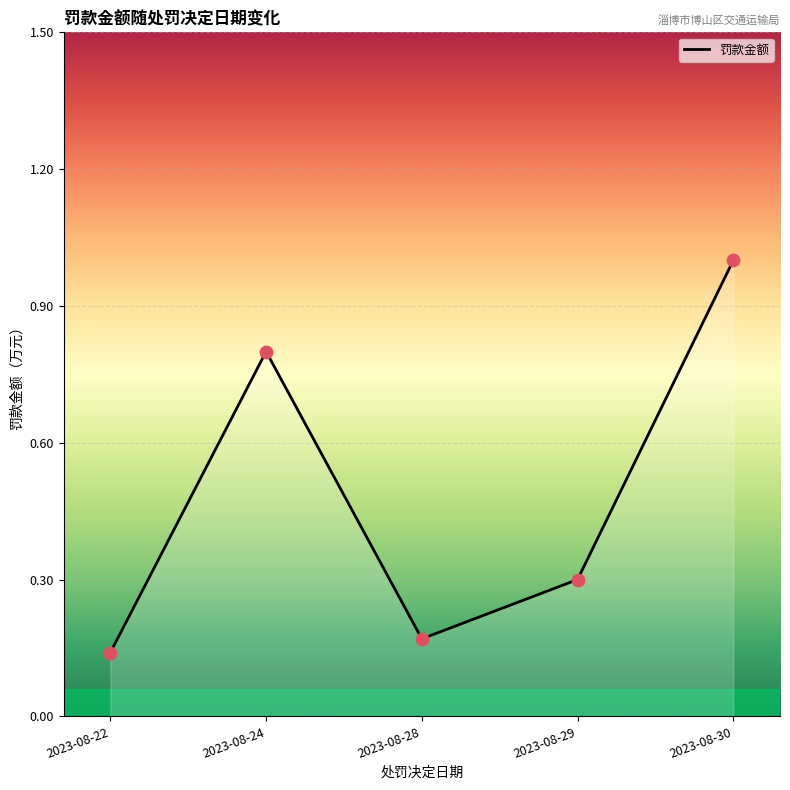

Between 2023-08-30 and 2023-08-28, which is larger?

2023-08-30